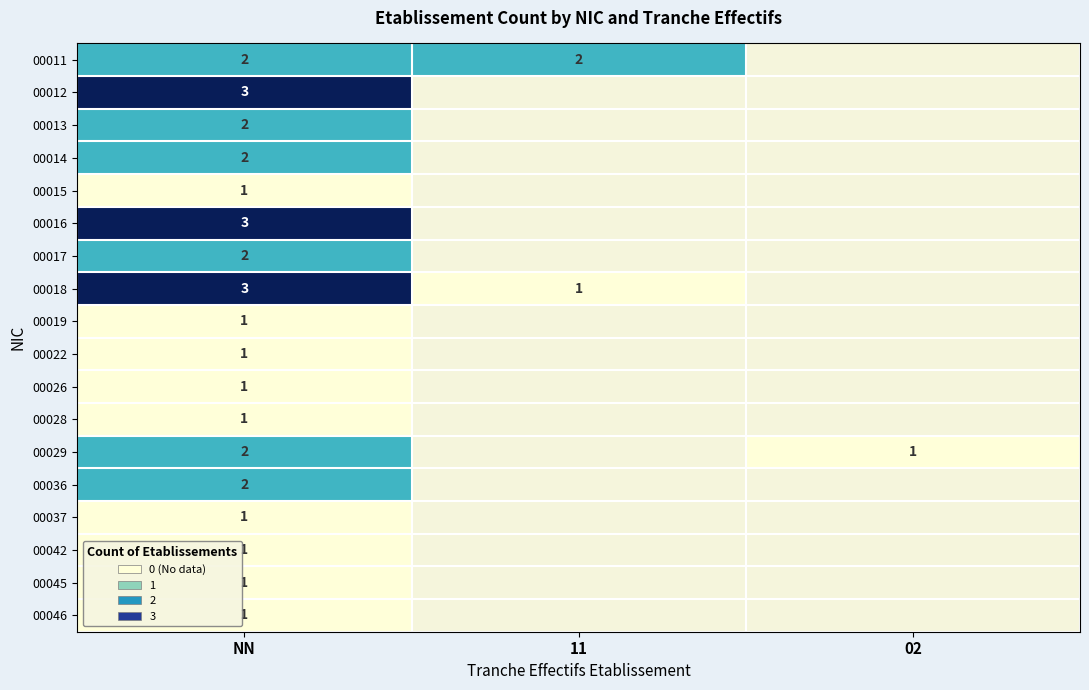

The value of 00016 at NN is 3. True or false?

True